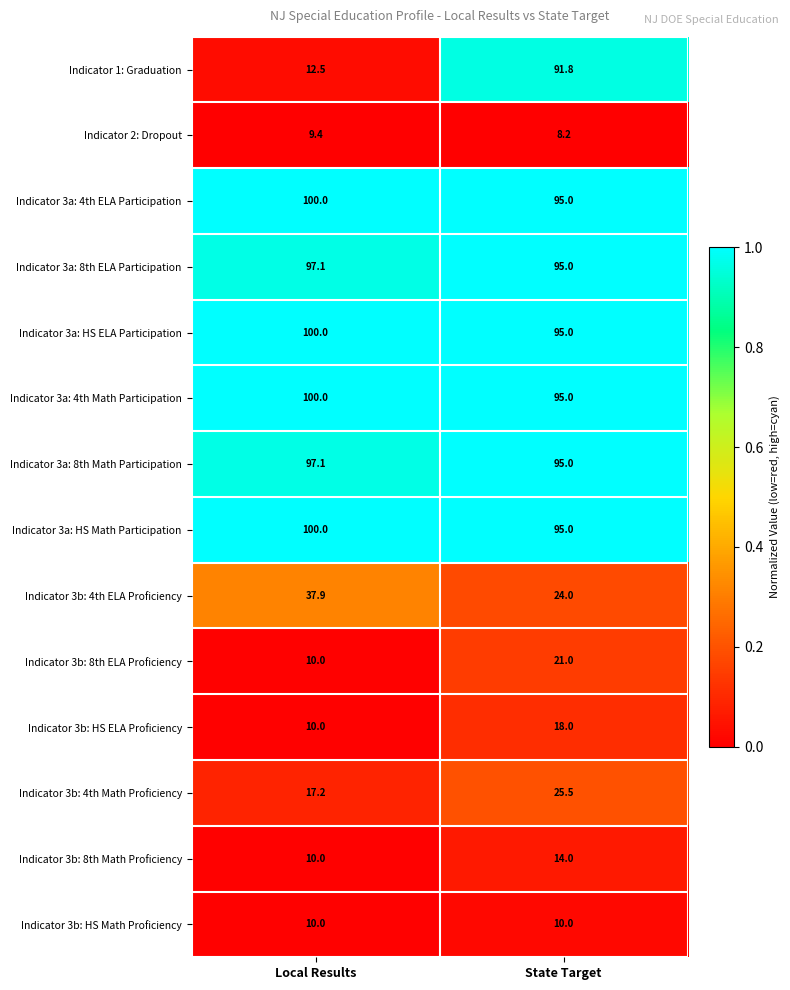

What is the average value of the Indicator 3b: 4th Math Proficiency series?

21.4